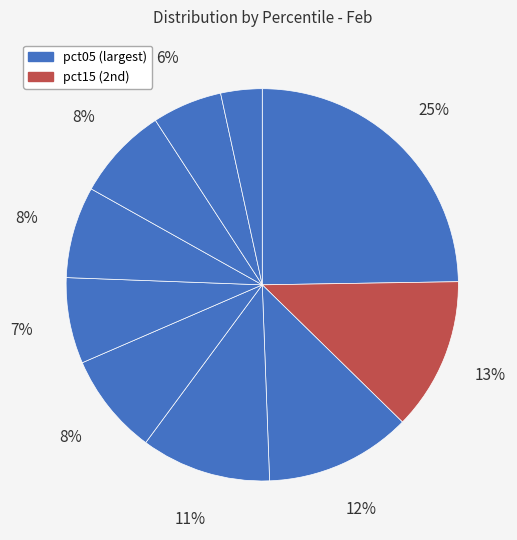

How many slices are in this pie chart?

10